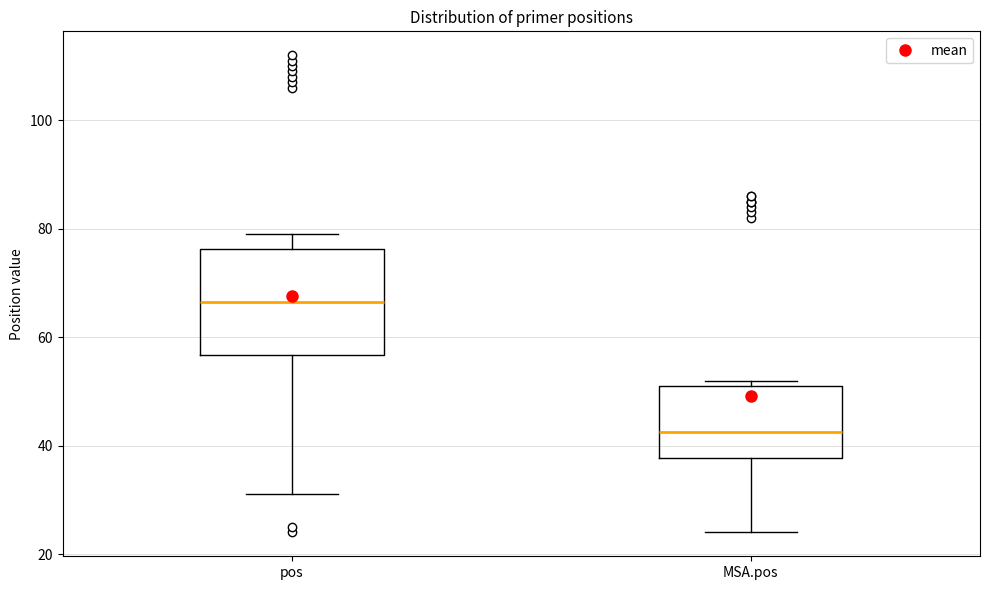

Reading left to right, transcribe this box plot: for each box, give where its median line is, the range the box spans, and where its two whiskers end, as read against the y-axis. The values are not printed on the chart, so give them approximately, as read against the axis.

pos: median 66, box 56 to 76, whiskers 32 to 80
MSA.pos: median 42, box 38 to 52, whiskers 24 to 52 (just above the box's upper edge)